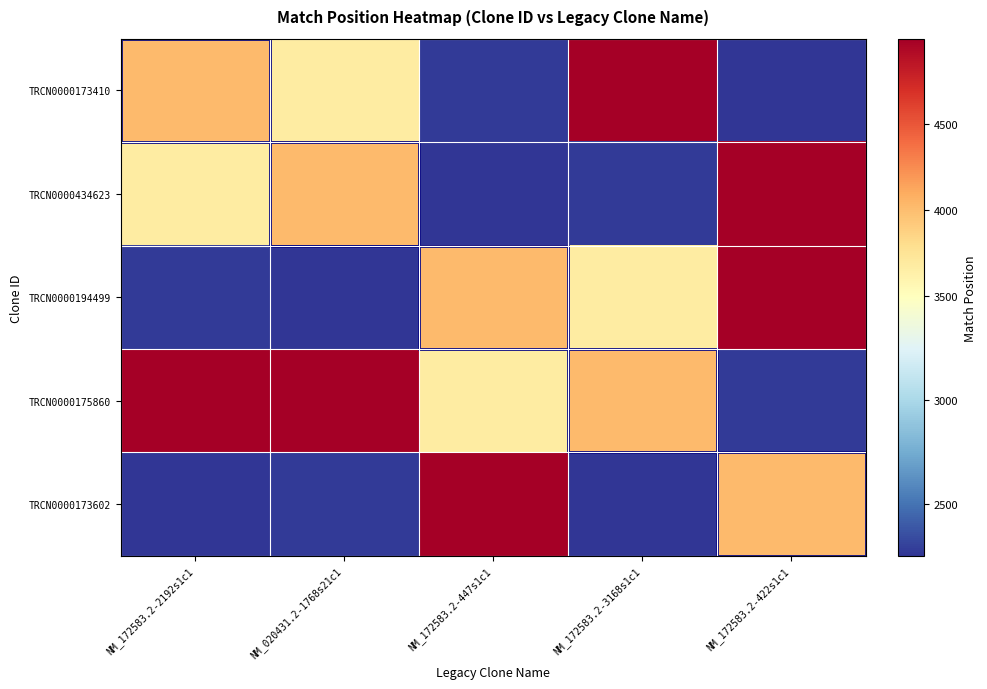

Reading right to left, extract all data points from this chart.

TRCN0000173410: NM_172583.2-422s1c1=2248	NM_172583.2-3168s1c1=4994	NM_172583.2-447s1c1=2273	NM_020431.2-1768s21c1=3681	NM_172583.2-2192s1c1=4018
TRCN0000434623: NM_172583.2-422s1c1=4994	NM_172583.2-3168s1c1=2273	NM_172583.2-447s1c1=2248	NM_020431.2-1768s21c1=4018	NM_172583.2-2192s1c1=3681
TRCN0000194499: NM_172583.2-422s1c1=4994	NM_172583.2-3168s1c1=3681	NM_172583.2-447s1c1=4018	NM_020431.2-1768s21c1=2248	NM_172583.2-2192s1c1=2273
TRCN0000175860: NM_172583.2-422s1c1=2273	NM_172583.2-3168s1c1=4018	NM_172583.2-447s1c1=3681	NM_020431.2-1768s21c1=4994	NM_172583.2-2192s1c1=4994
TRCN0000173602: NM_172583.2-422s1c1=4018	NM_172583.2-3168s1c1=2248	NM_172583.2-447s1c1=4994	NM_020431.2-1768s21c1=2273	NM_172583.2-2192s1c1=2248